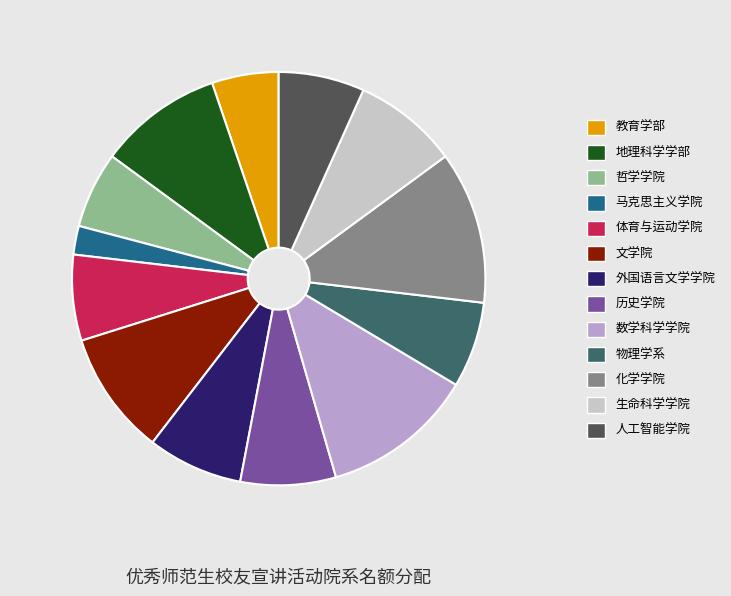

Is there a majority slice in this chart?

No